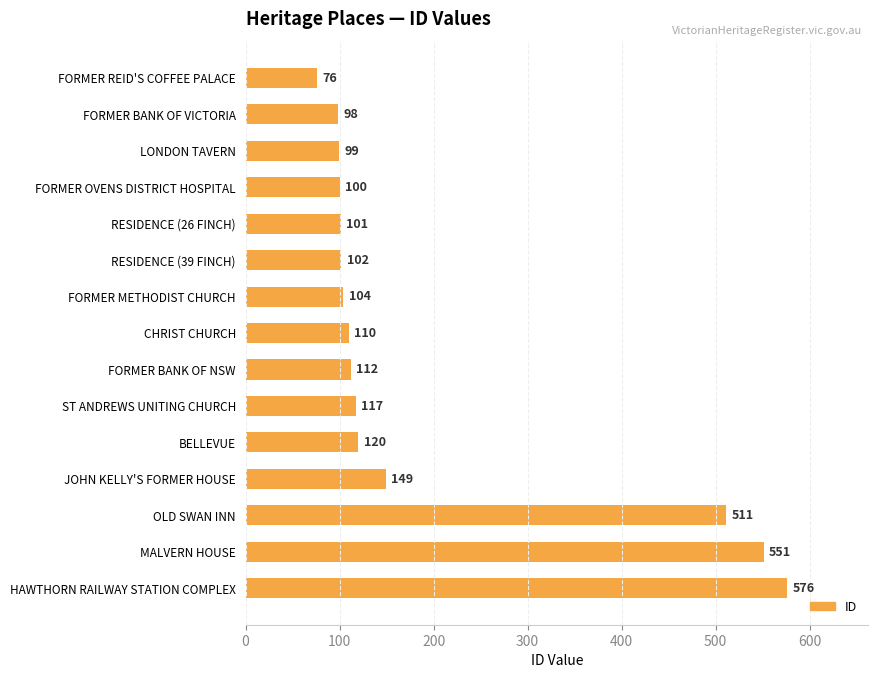

How many bars are there in total?

15